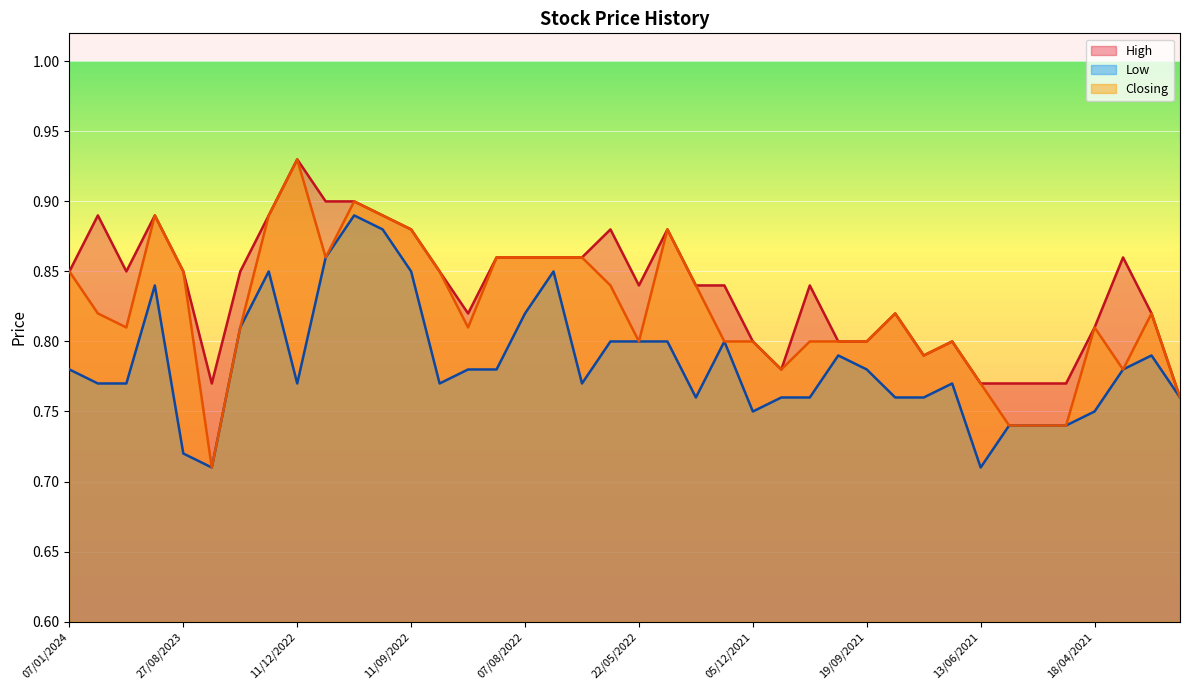

Count the number of categories in the chart.

40